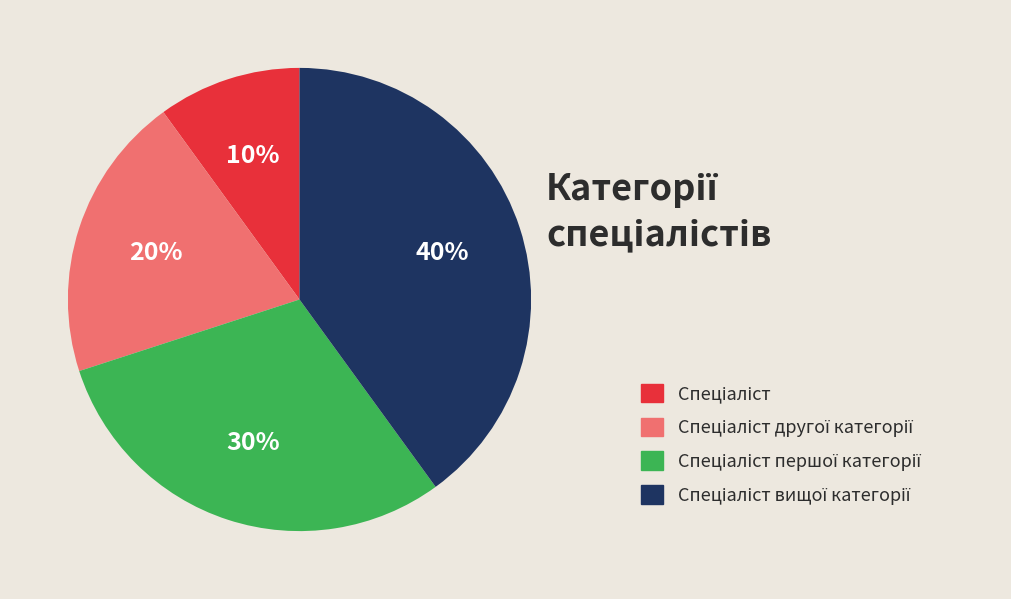

To the nearest percent, what is the difference between the largest and smallest slice percentages?

30%